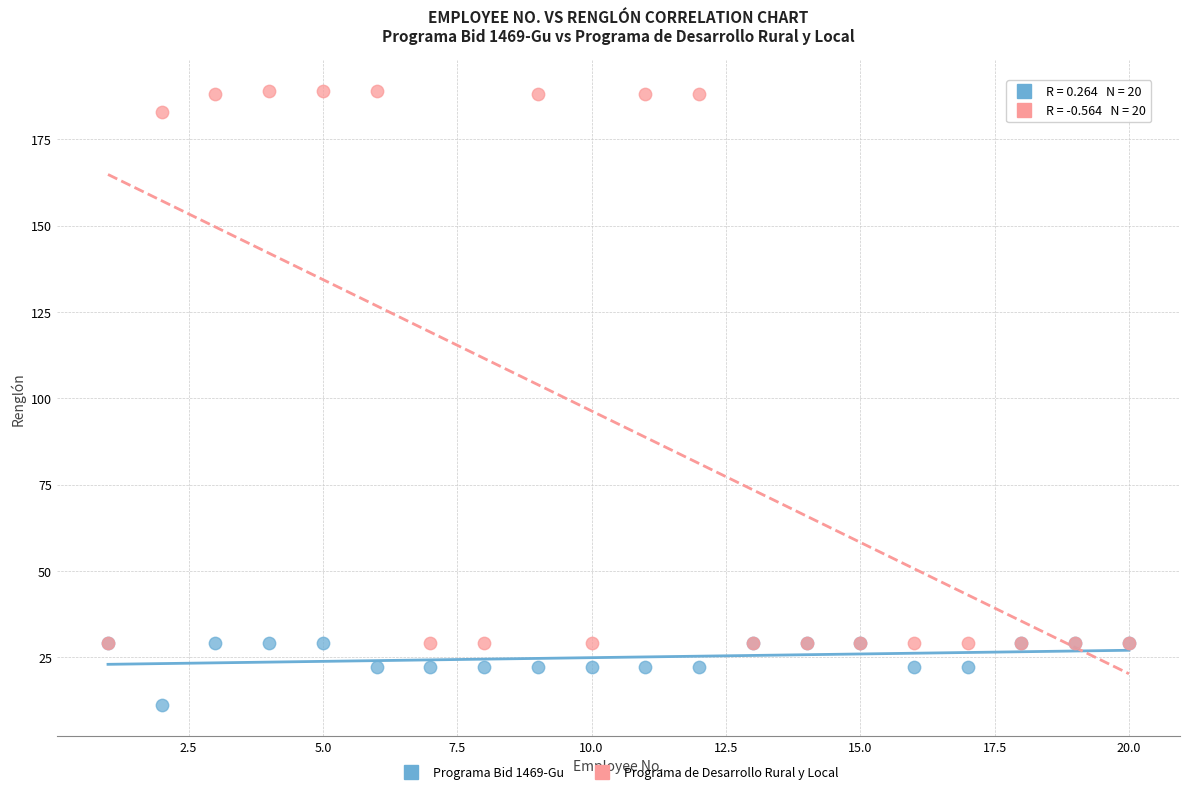

In the Programa de Desarrollo Rural y Local series, what Y value is closest to 109?

183